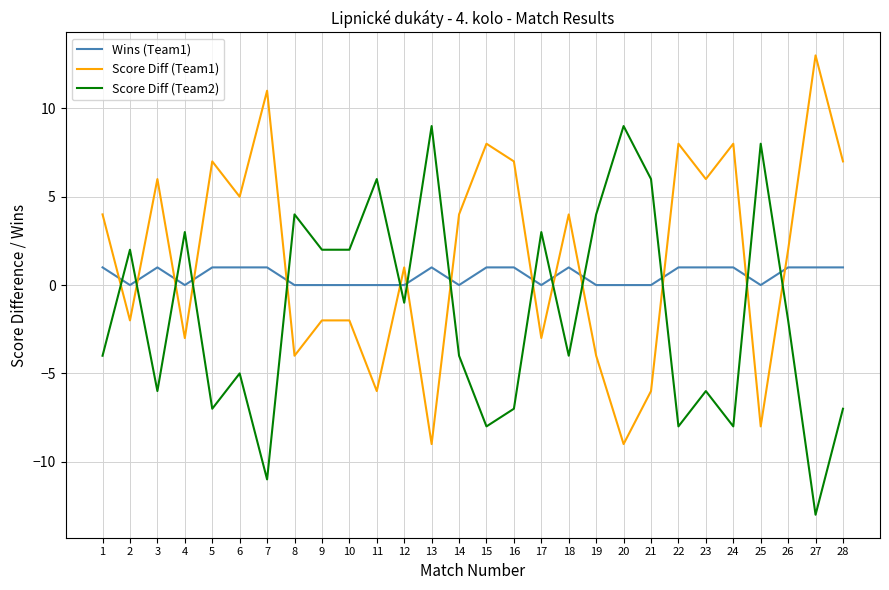

Which series has the largest total across all categories?

Score Diff (Team1)